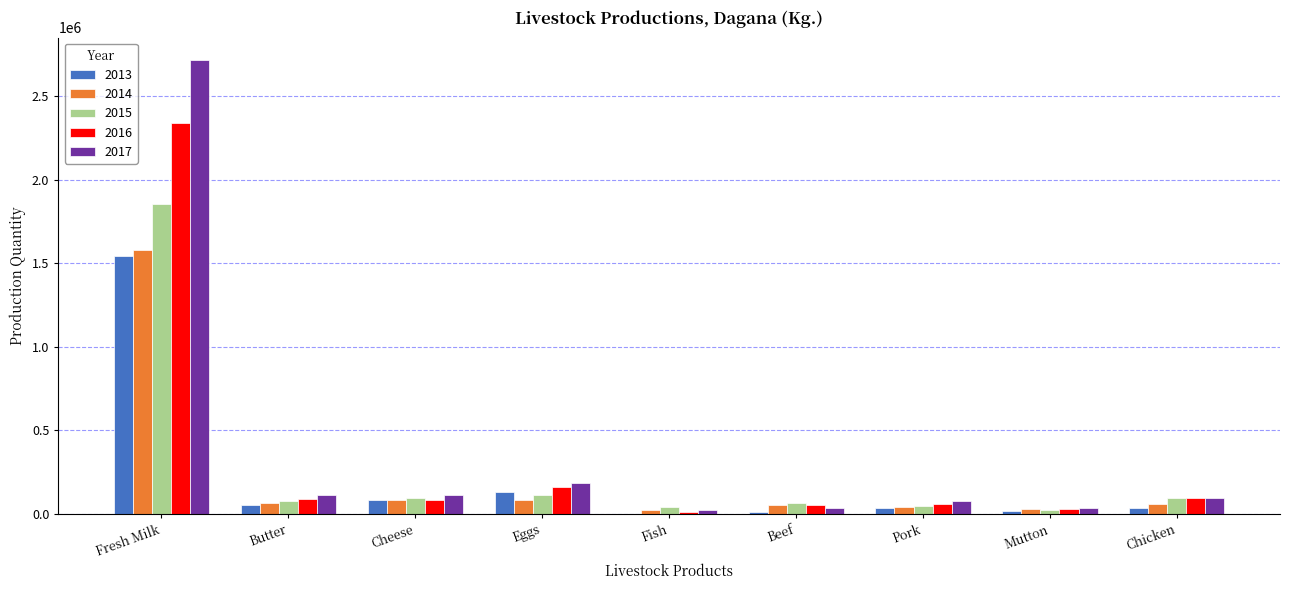

True or false: 2017 has a value of 761700.1 at Fresh Milk.

False